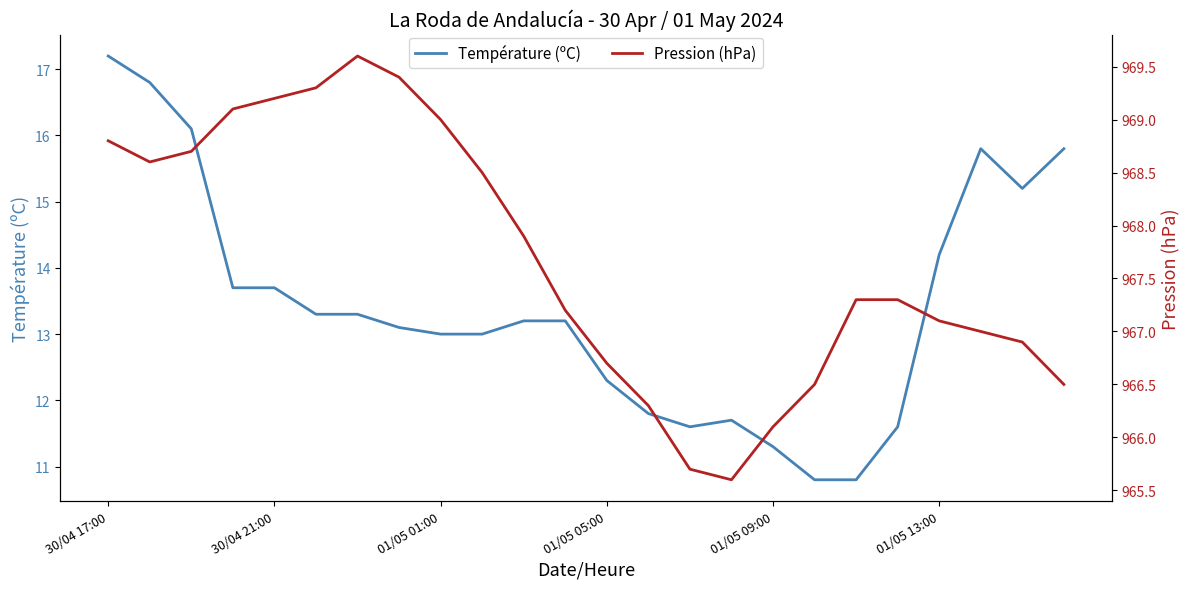

Between 11 and 22, which series saw the biggest shift?

Température (ºC)